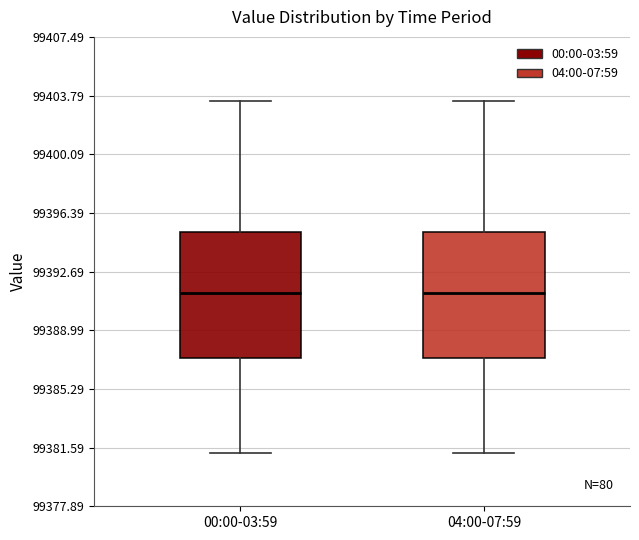

Reading left to right, read every box against the y-axis: the position of its median line, the range the box covers, and the ends of its whiskers. The values are not printed on the chart, so give them approximately, as read against the axis.

00:00-03:59: median 99391.5, box 99387.0 to 99395.0, whiskers 99381.0 to 99403.5
04:00-07:59: median 99391.5, box 99387.0 to 99395.0, whiskers 99381.0 to 99403.5